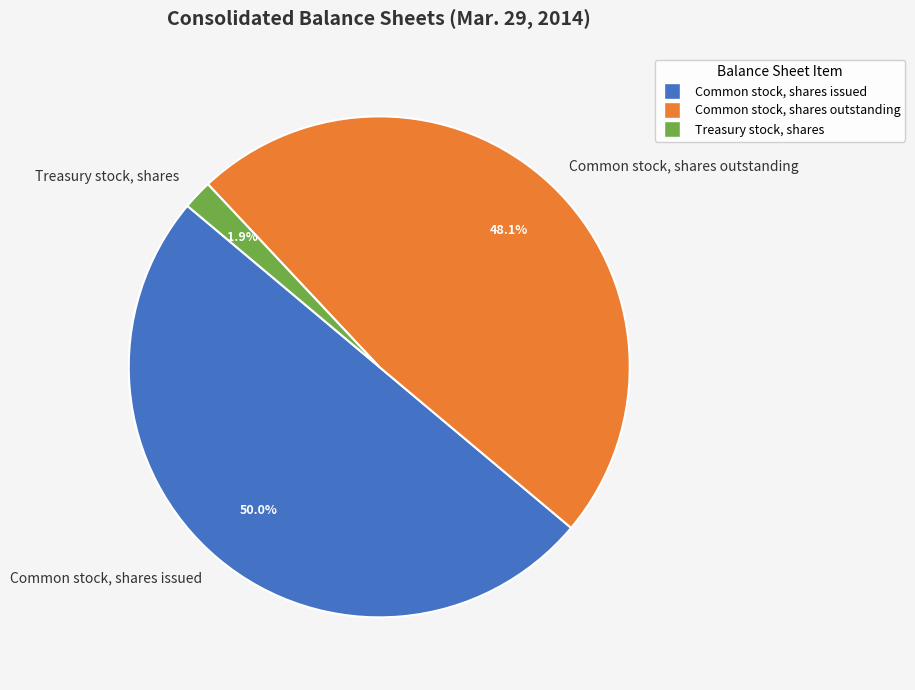

What percentage do Common stock, shares issued and Common stock, shares outstanding together represent?

98.1%